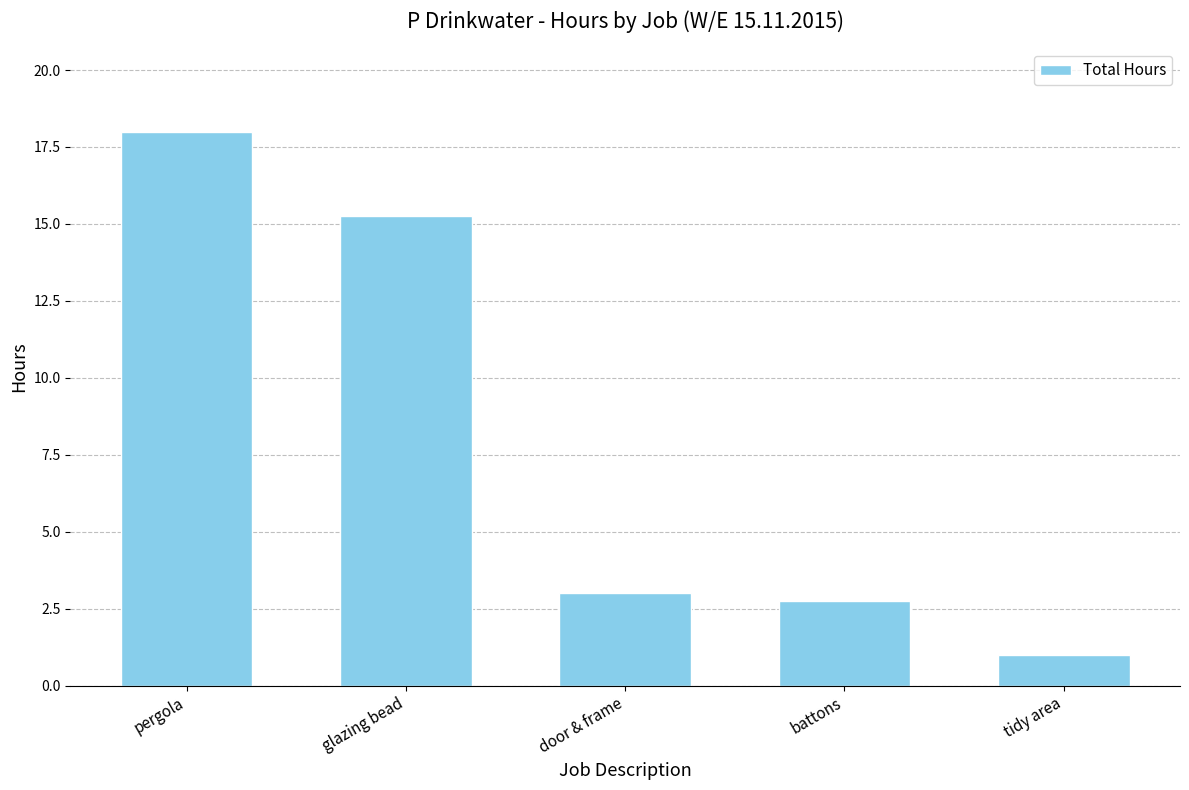

Rank the categories by value from highest to lowest.

pergola, glazing bead, door & frame, battons, tidy area